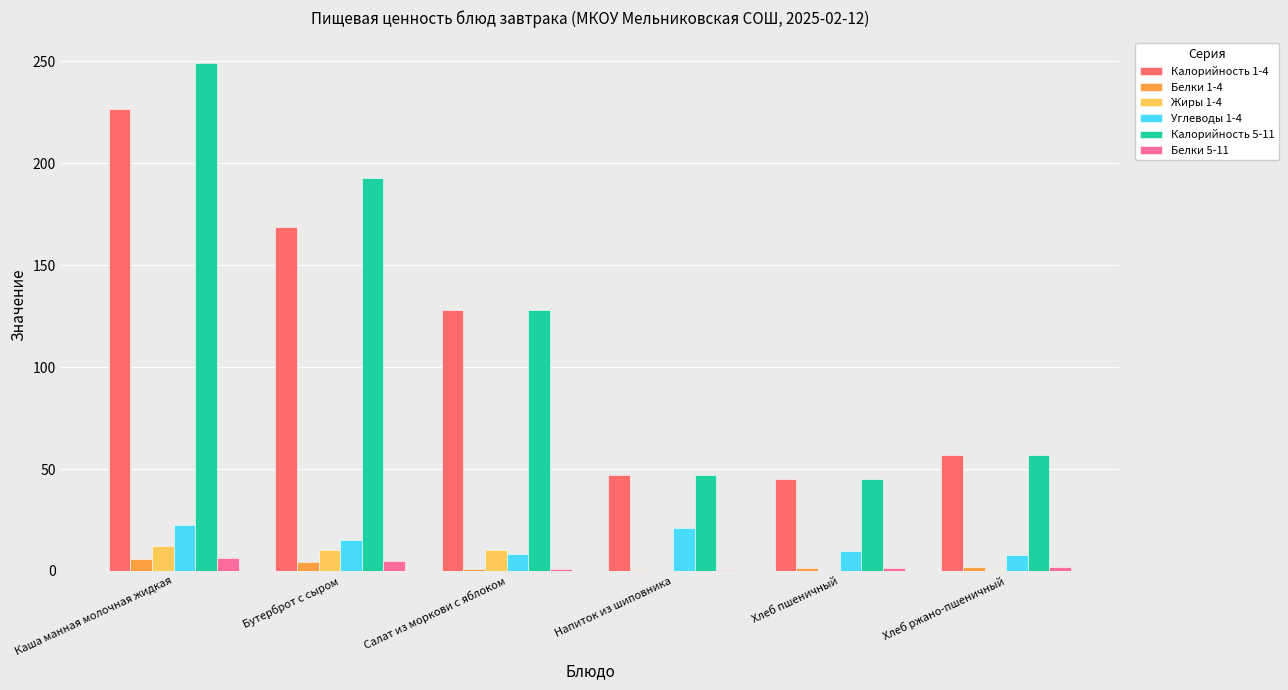

How many groups of bars are there?

6